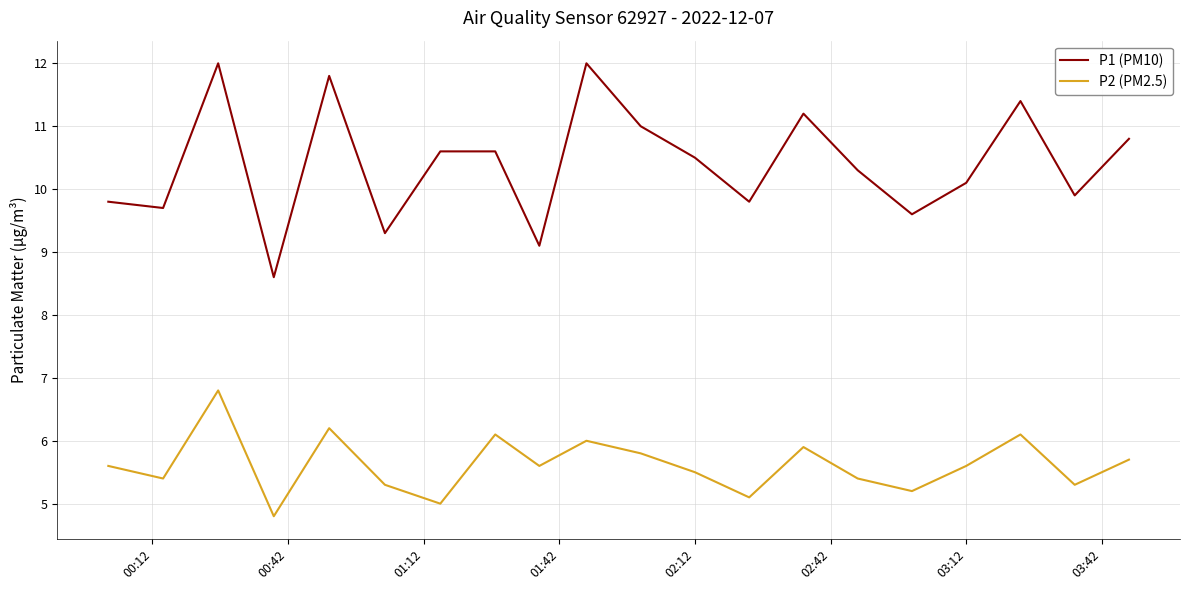

Rank the series by their maximum value, from lowest to highest.

P2 (PM2.5), P1 (PM10)